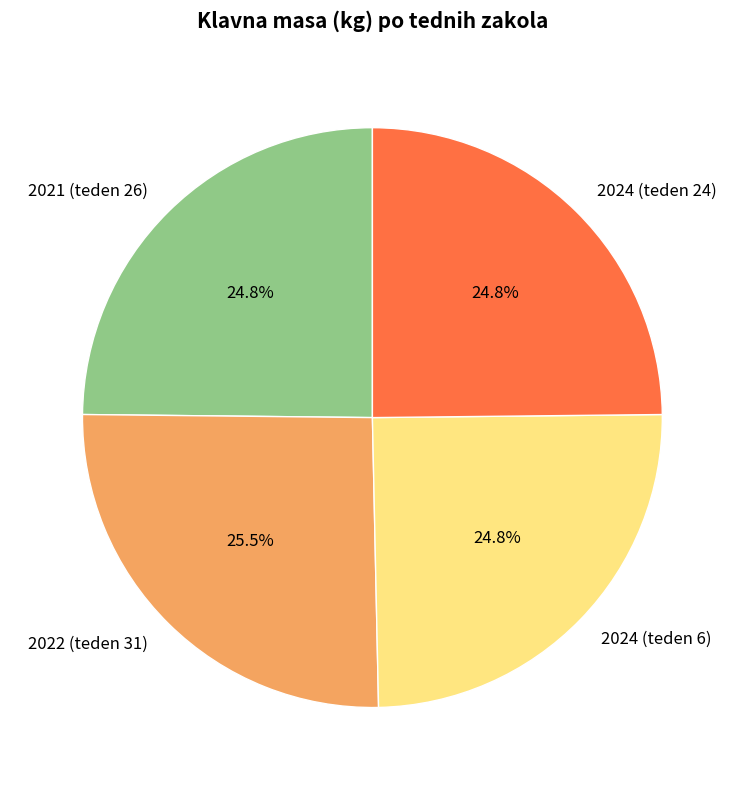

What is the ratio of the value at 2022 (teden 31) to the value at 2024 (teden 6)?

1.0